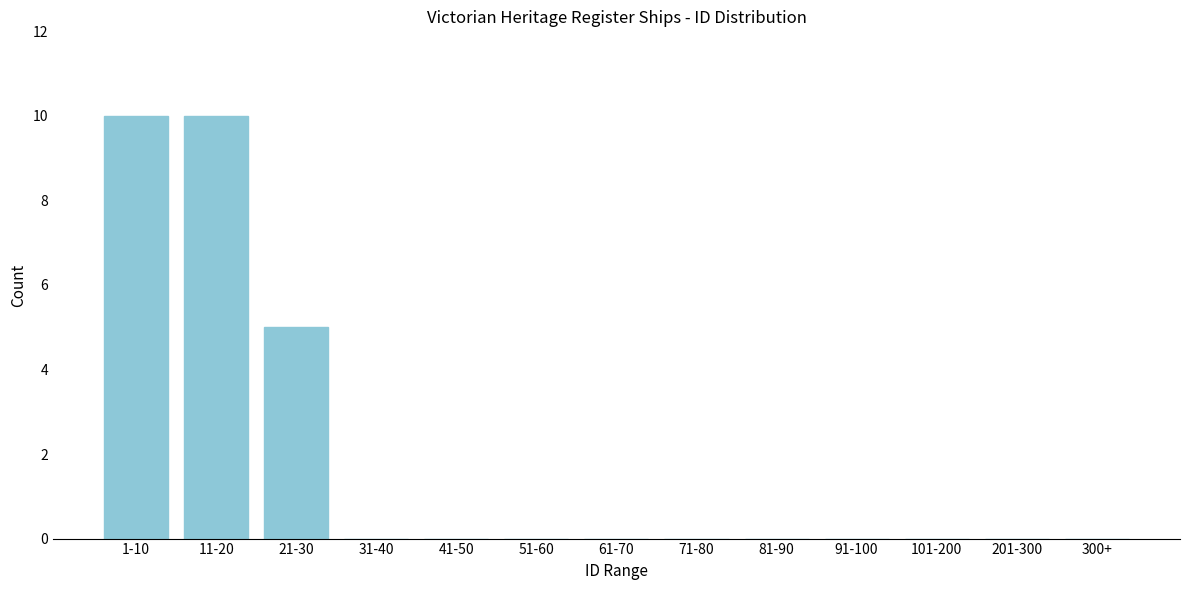

Reading right to left, extract all data points from this chart.

300+=0	201-300=0	101-200=0	91-100=0	81-90=0	71-80=0	61-70=0	51-60=0	41-50=0	31-40=0	21-30=5	11-20=10	1-10=10